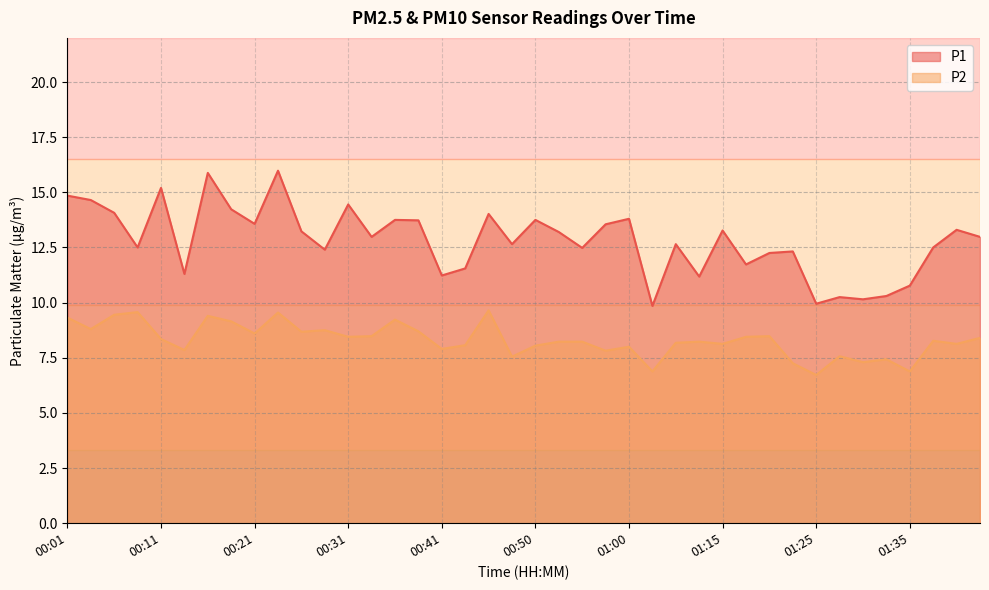

How many series are shown in this chart?

2